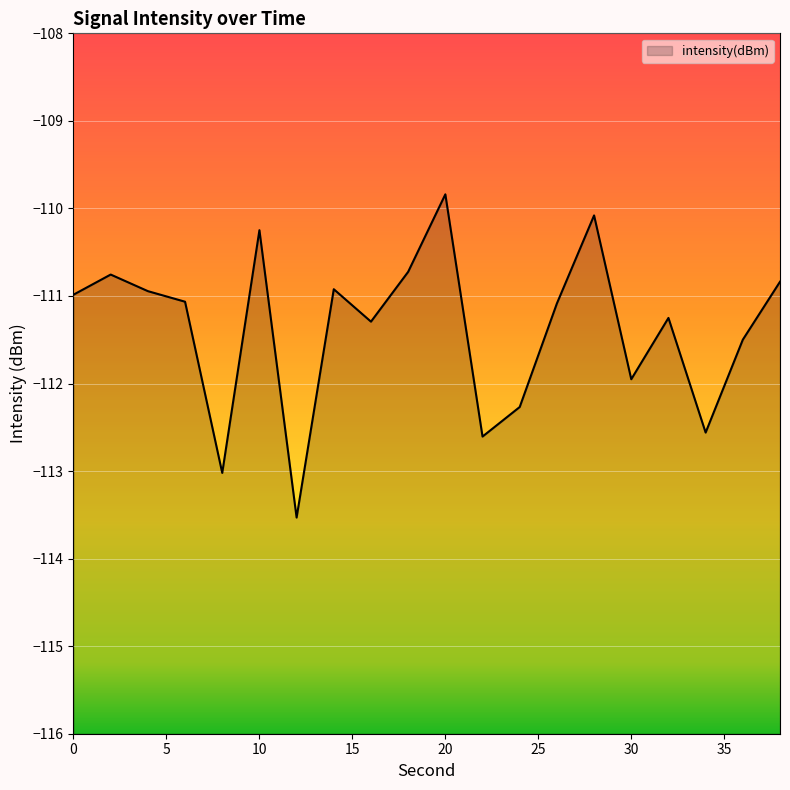

What is the change in value from 0 to 28?

+0.9